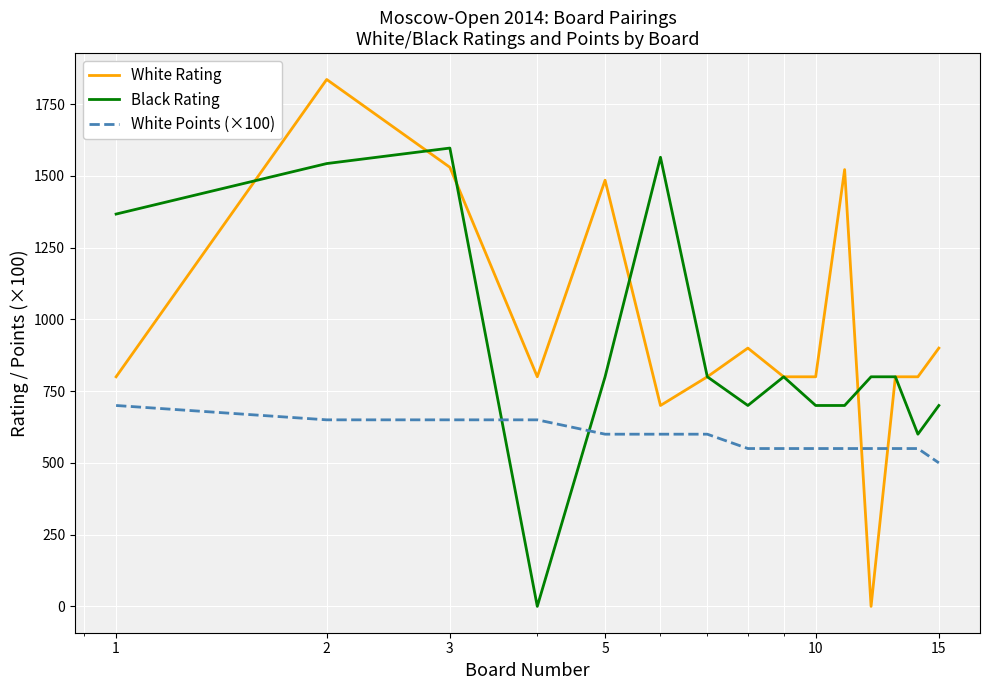

What is the lowest value of the White Points (×100) series?

500